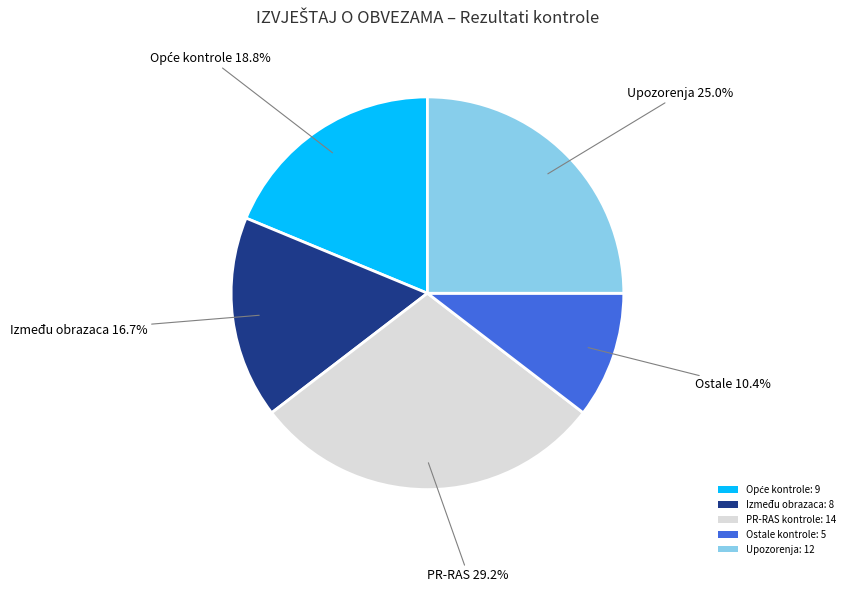

Which slice is the largest?

PR-RAS kontrole: 14